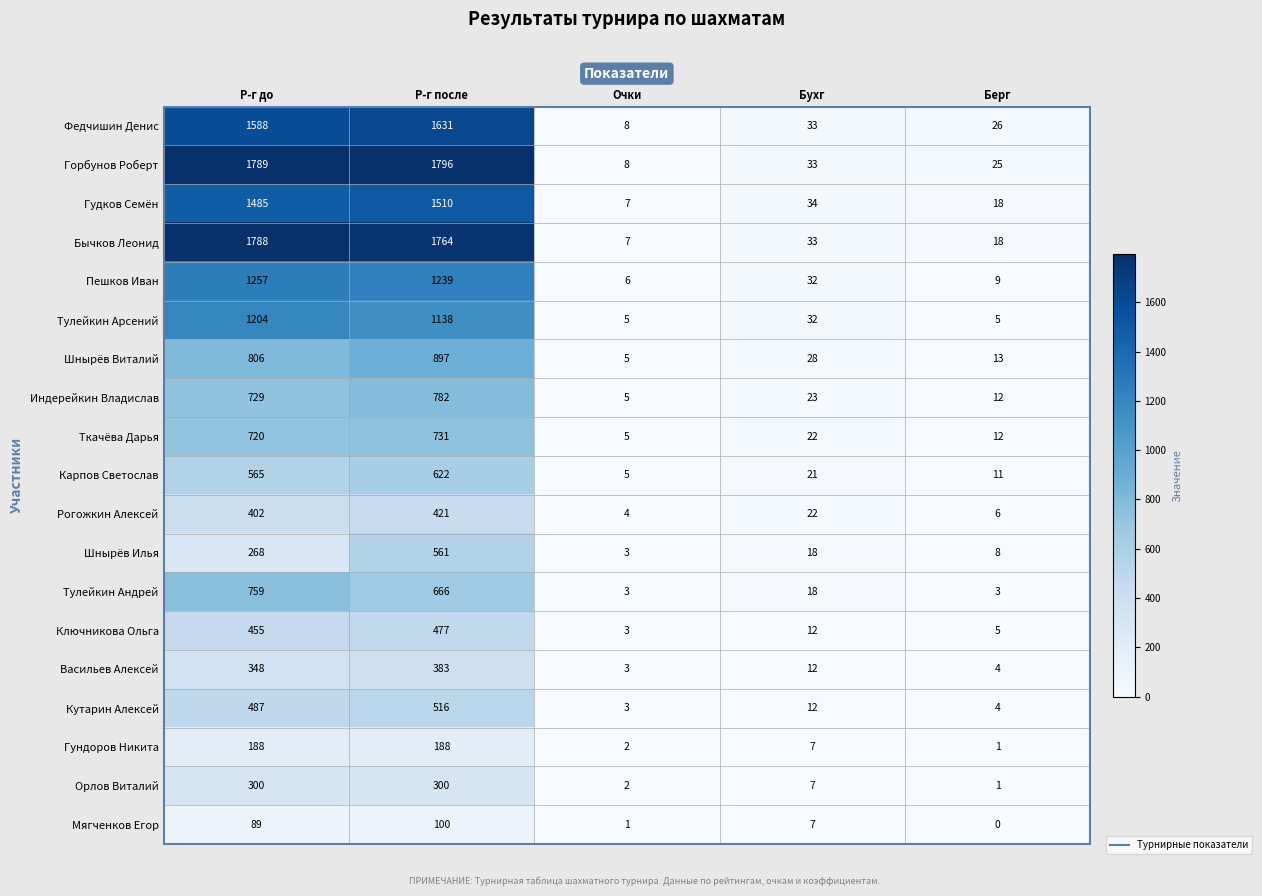

What is the greatest value displayed?

1796